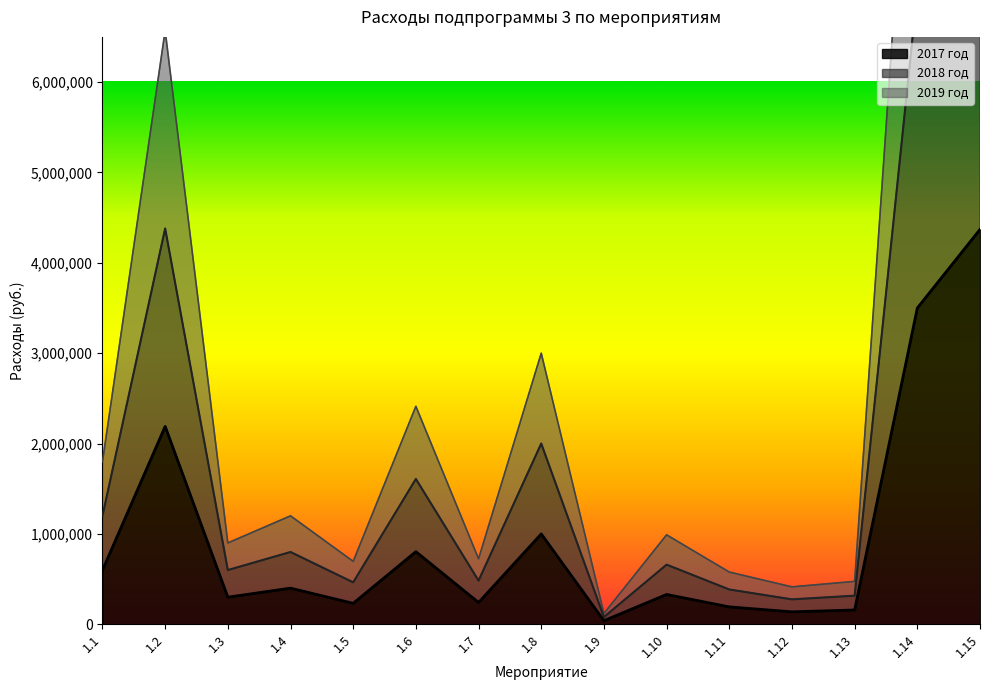

True or false: 2019 год and 2018 год intersect in this chart.

False